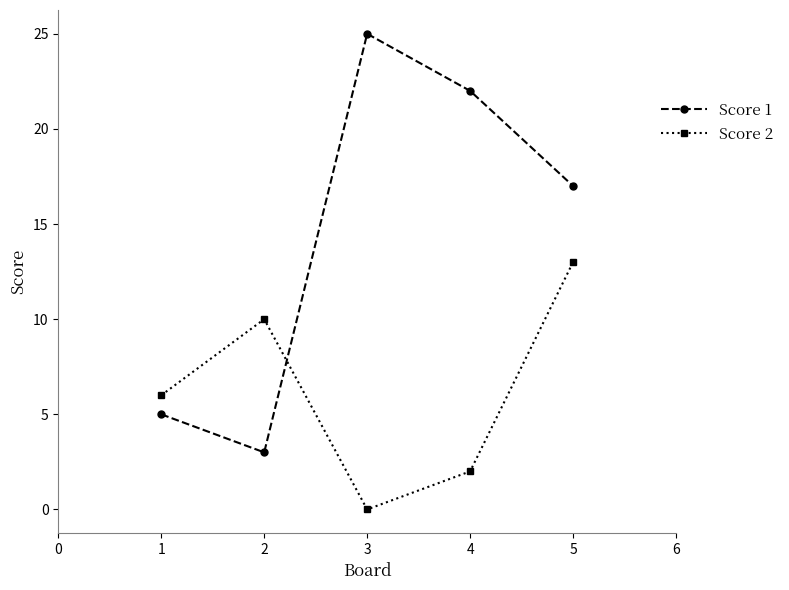

At which label is Score 1 closest to 14?

5